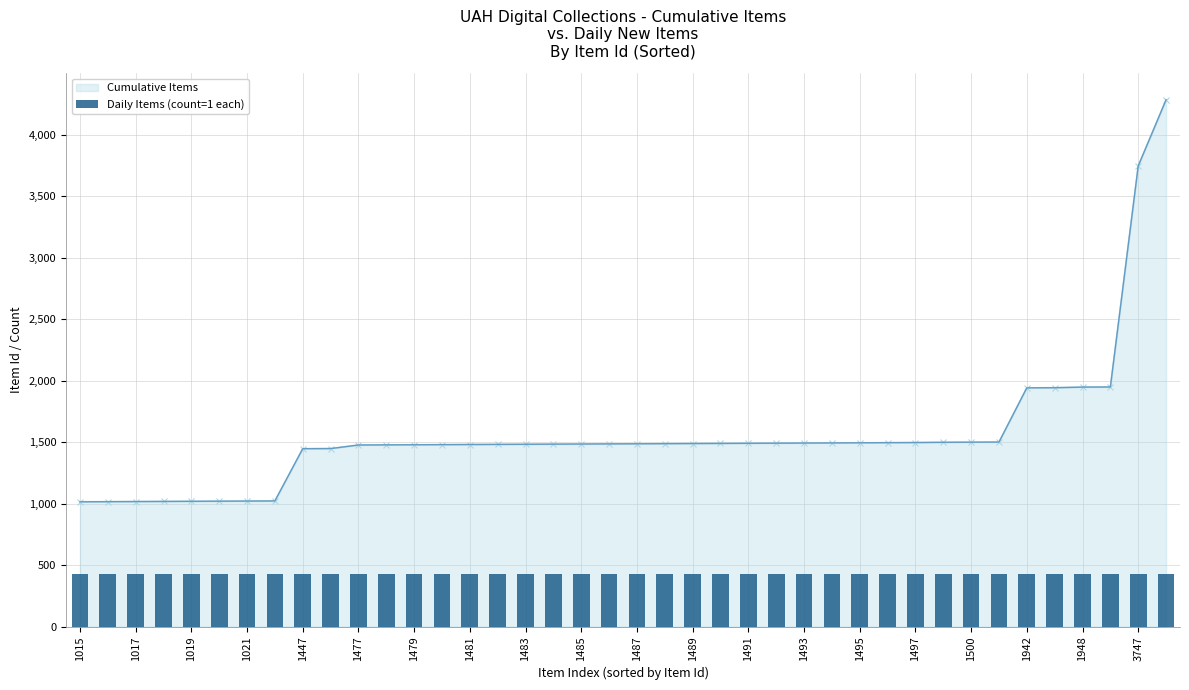

Is it true that the value at 1491 is 2586?

False